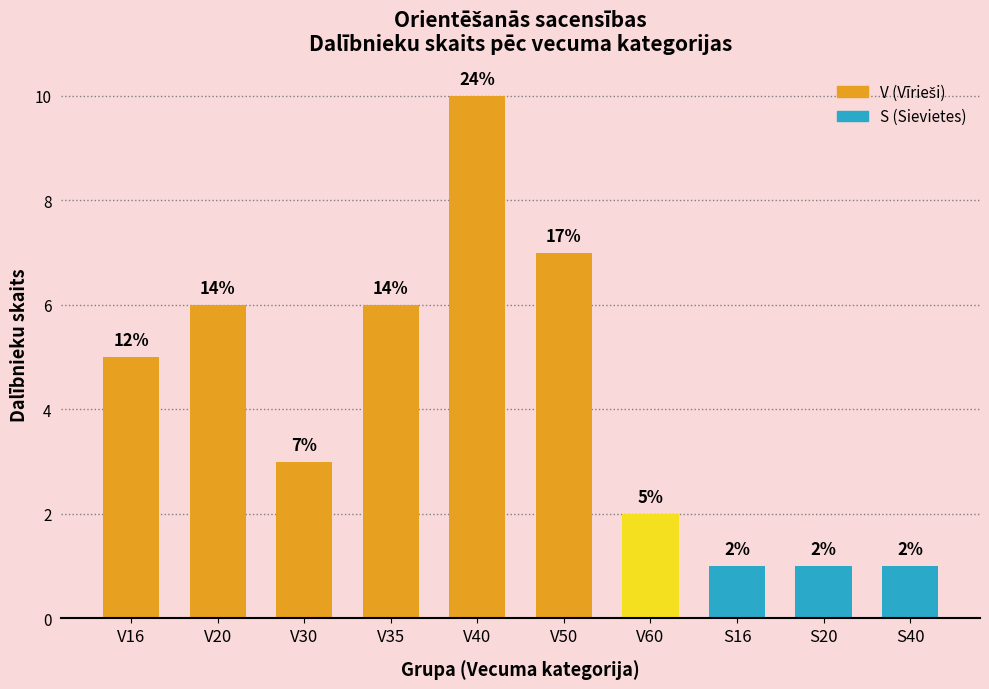

What position from the left is V40?

5